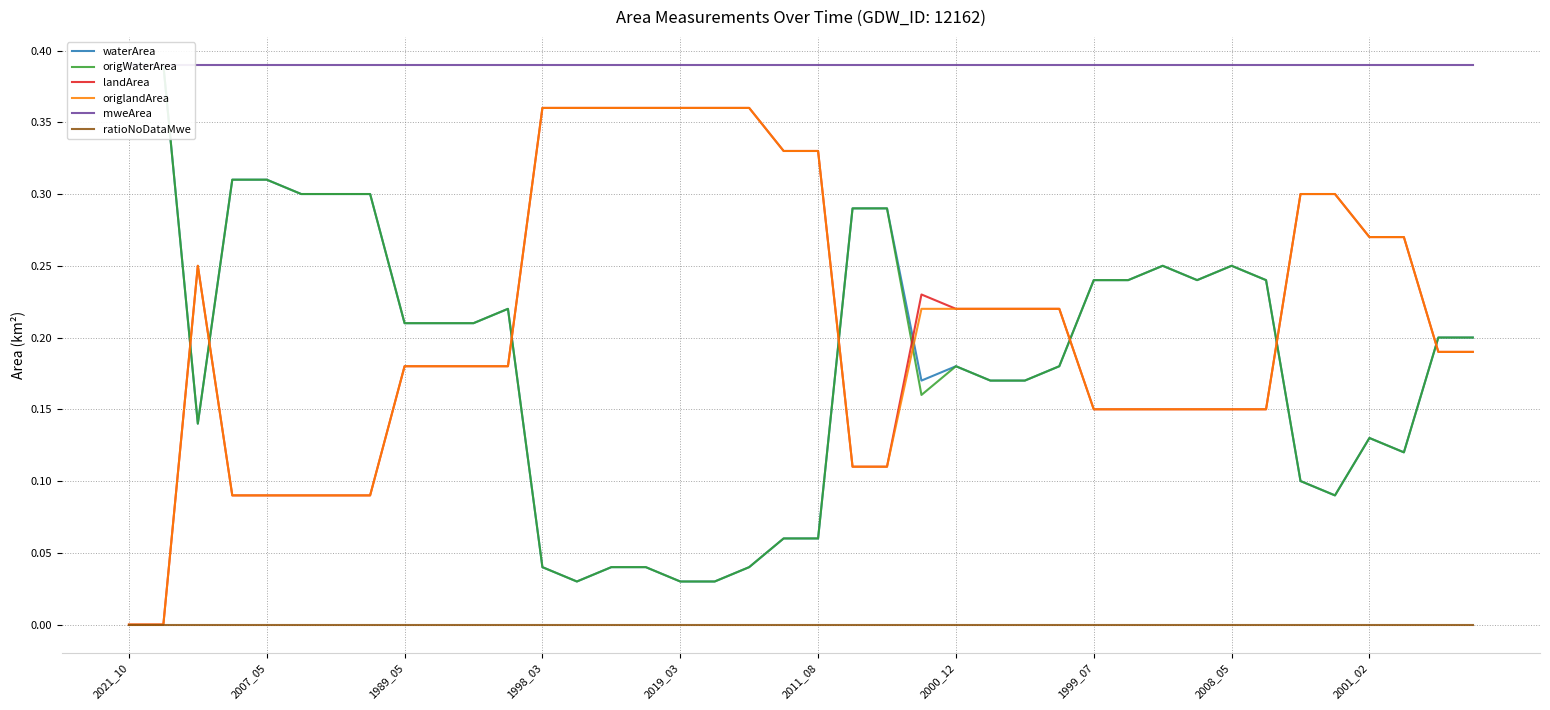

What are all the series names shown in the legend?

waterArea, origWaterArea, landArea, origlandArea, mweArea, ratioNoDataMwe